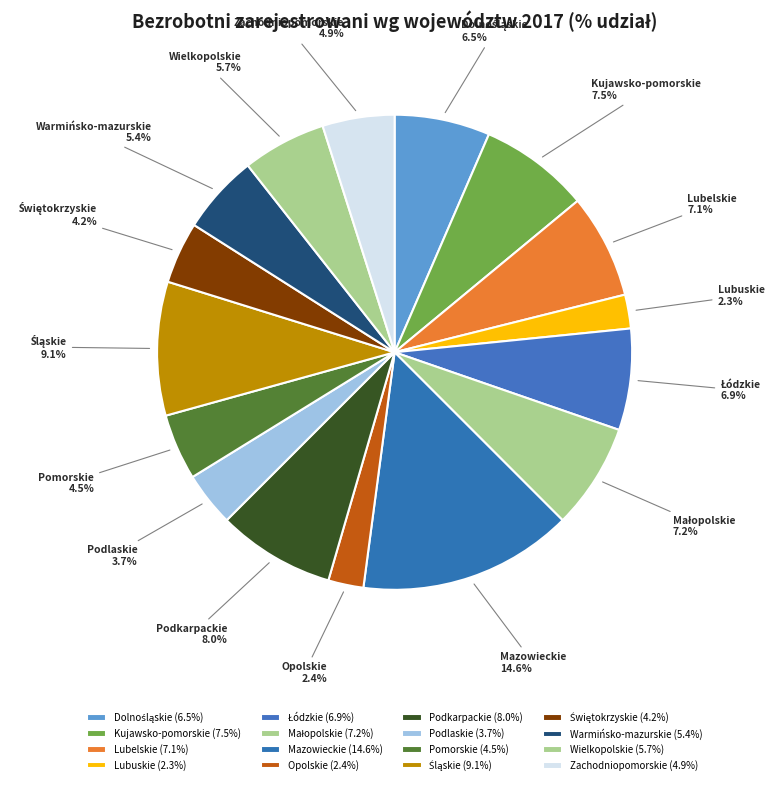

What percentage is NOT represented by Podlaskie?

96.3%